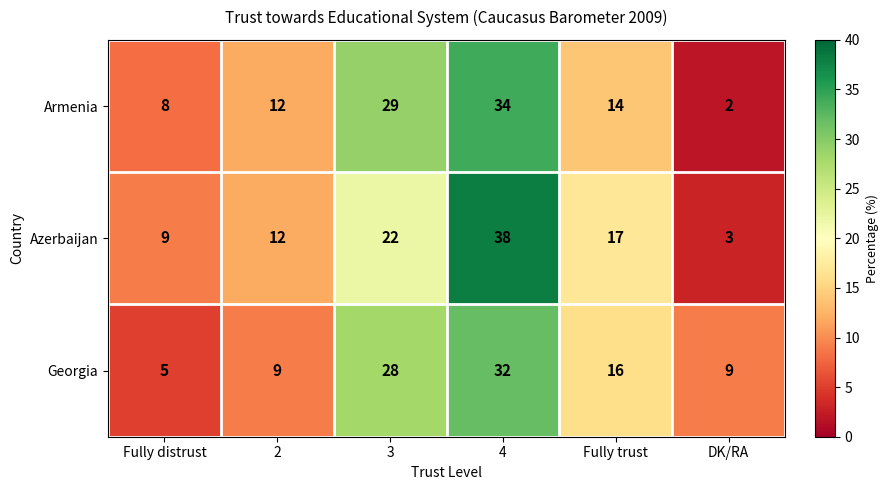

At which category is the sum across all series the highest?

4